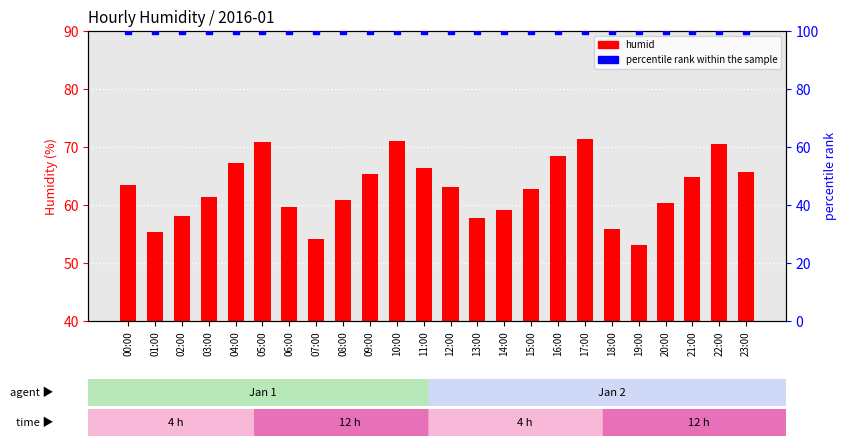

At how many categories does at least one series exceed 92?

24